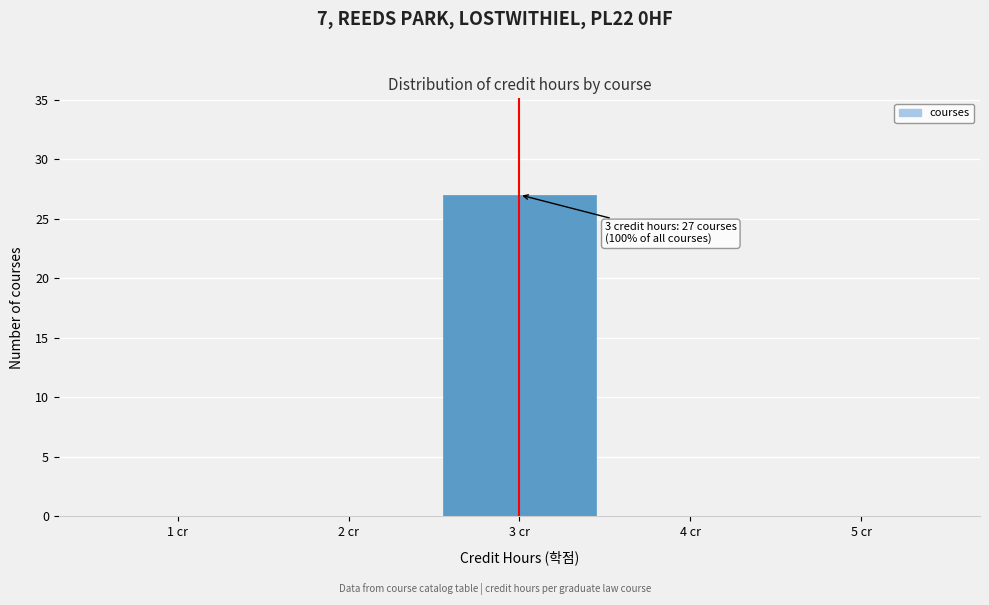

Over which range of the x-axis is the bar tallest?

2.5 to 3.5